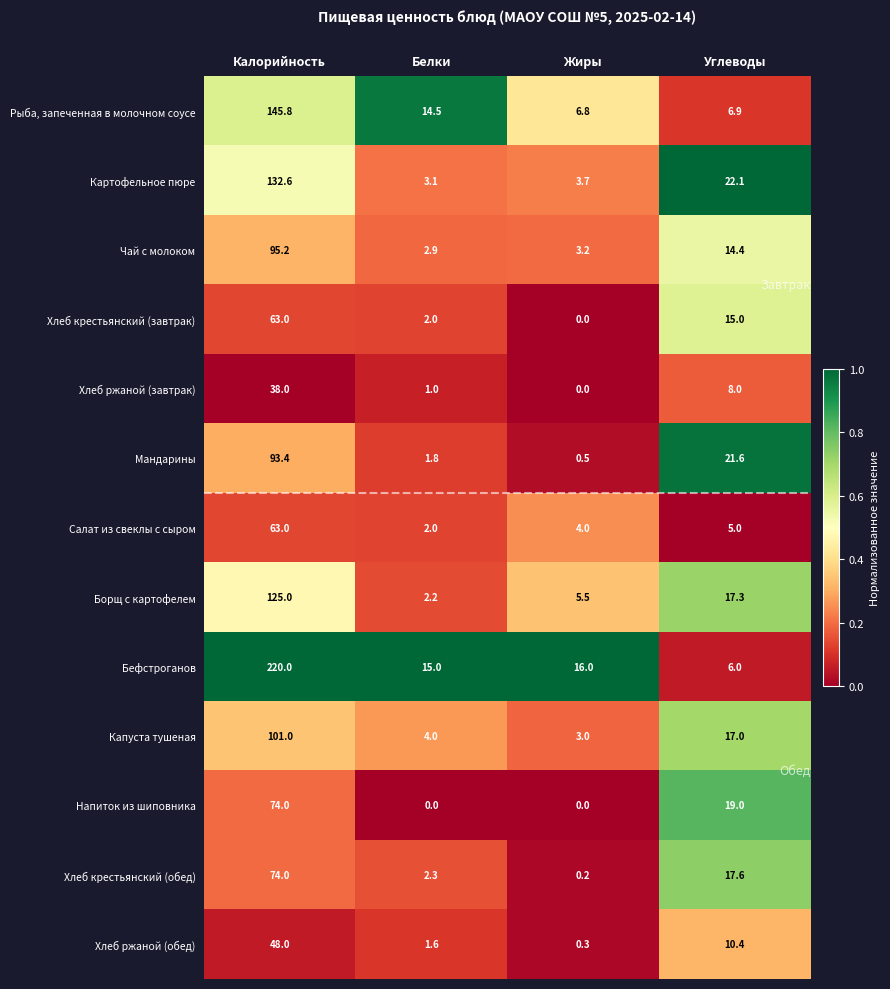

Is it true that Хлеб крестьянский (завтрак) equals 20.0 at Калорийность?

False